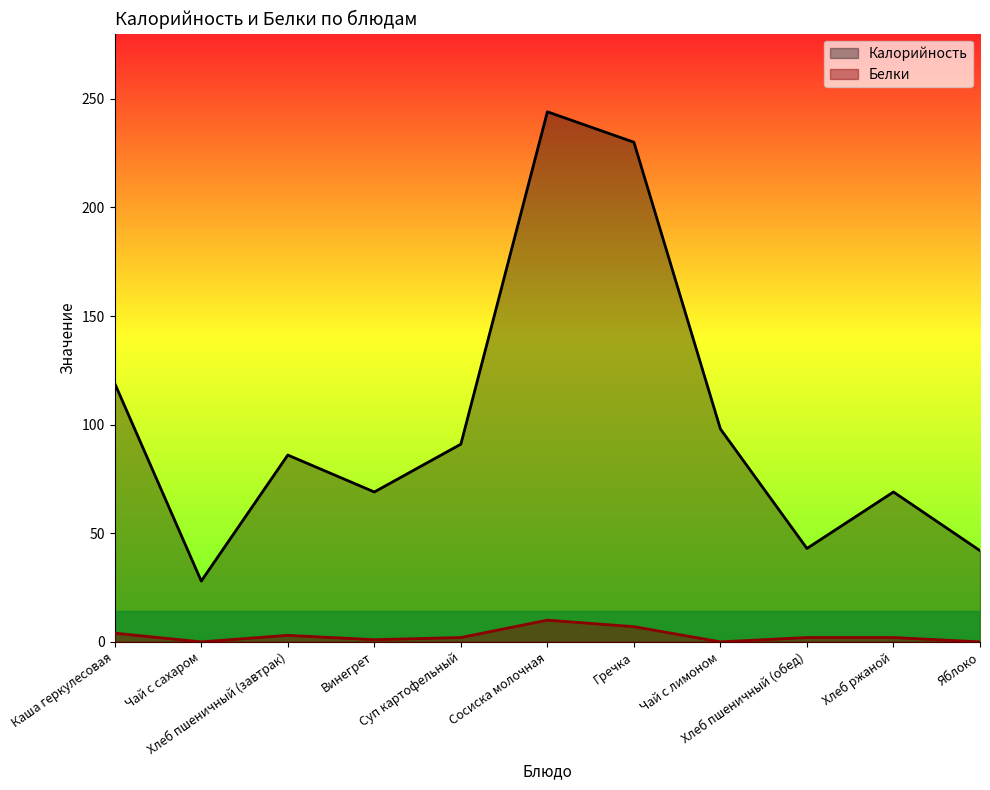

Does the chart display data point markers on the line(s)?

No